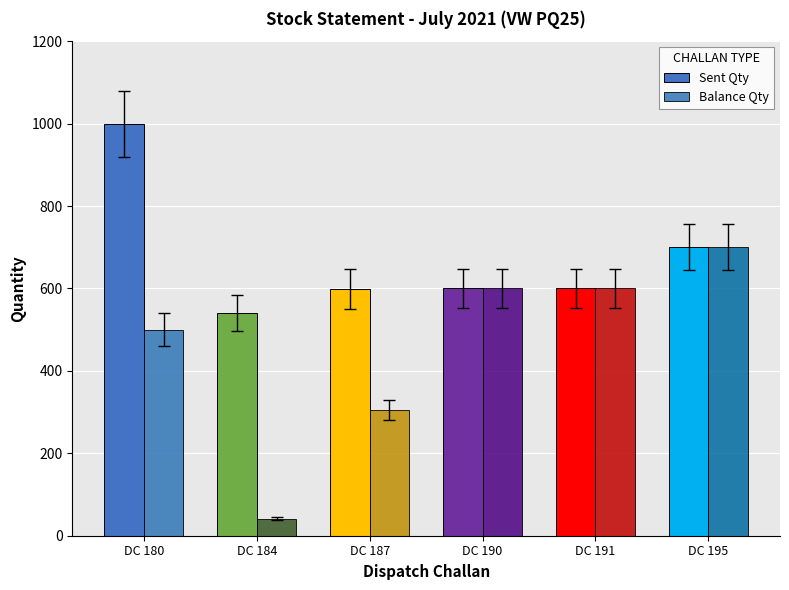

Between DC 187 and DC 180, which is larger?

DC 180